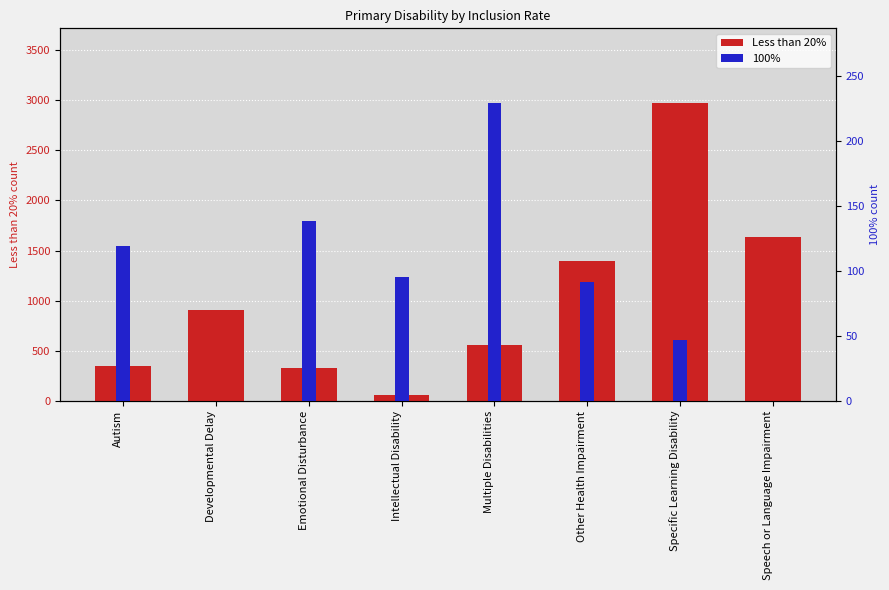

How many data points does each series have?

8